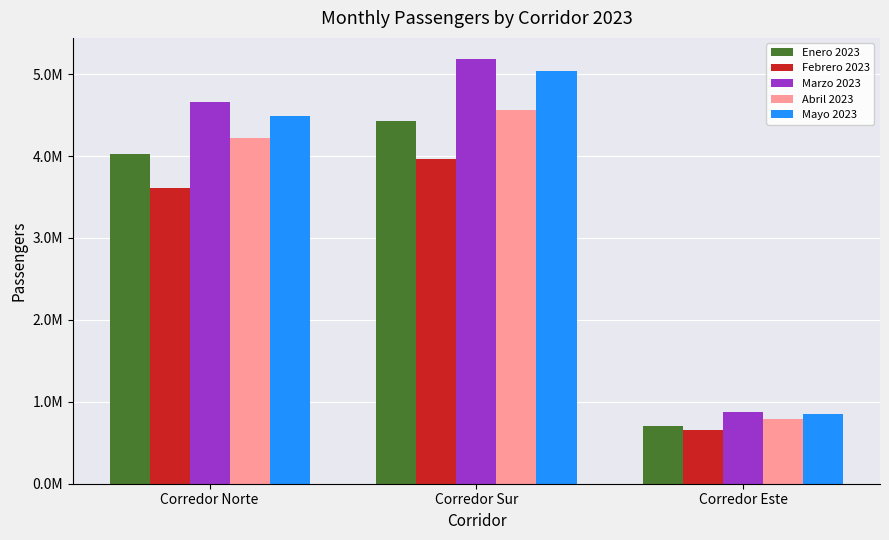

Which series has the largest total across all categories?

Marzo 2023